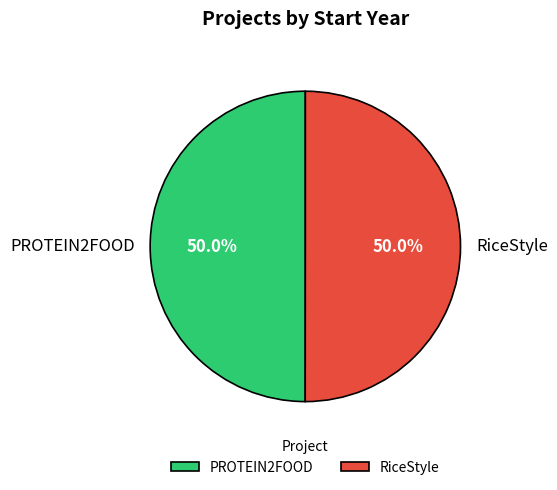

What percentage is NOT represented by PROTEIN2FOOD?

50.0%